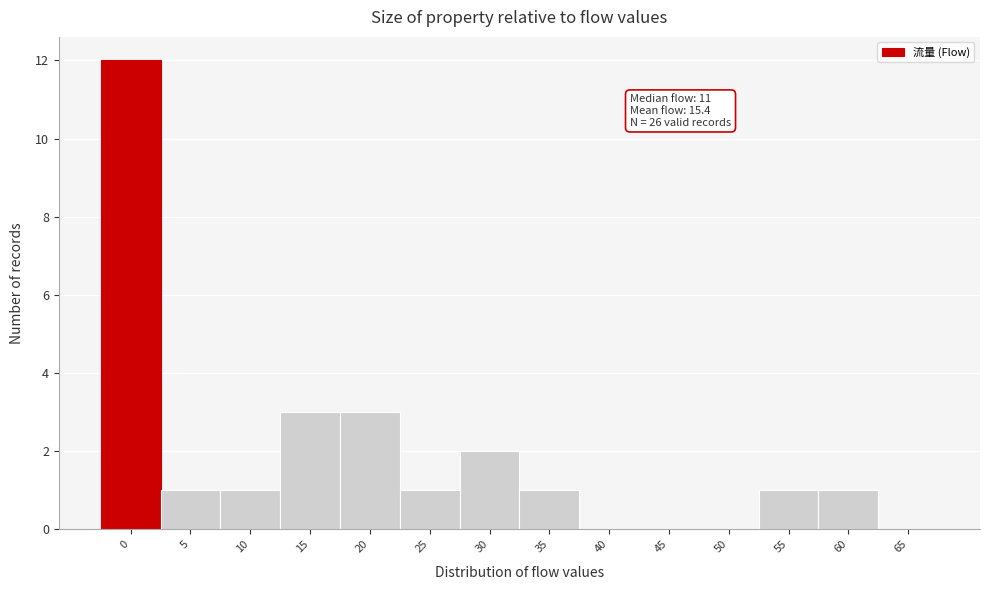

Reading right to left, what are all the values shown in this chart?

65=0	60=1	55=1	50=0	45=0	40=0	35=1	30=2	25=1	20=3	15=3	10=1	5=1	0=12